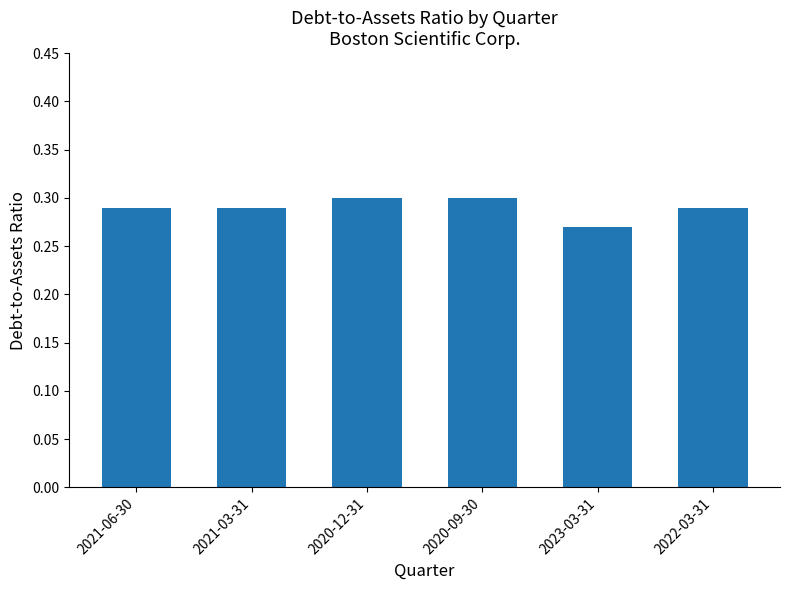

What position from the right is 2020-12-31?

4